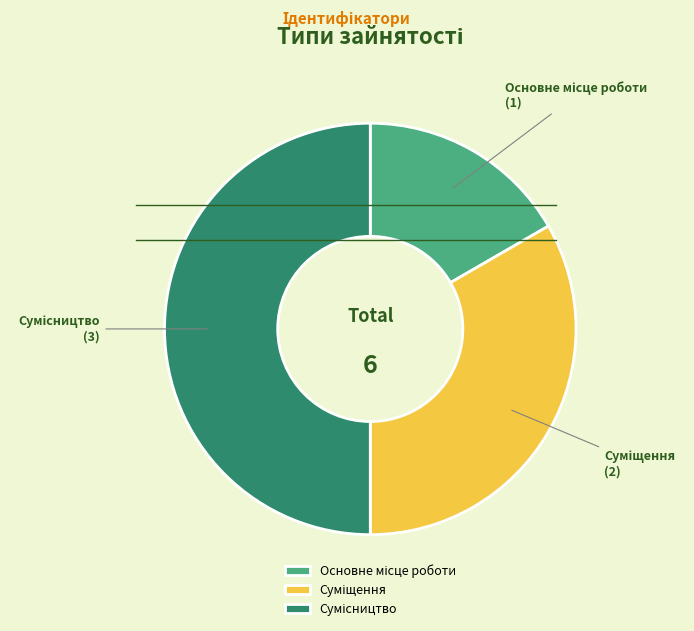

Is Суміщення the majority of the pie?

No